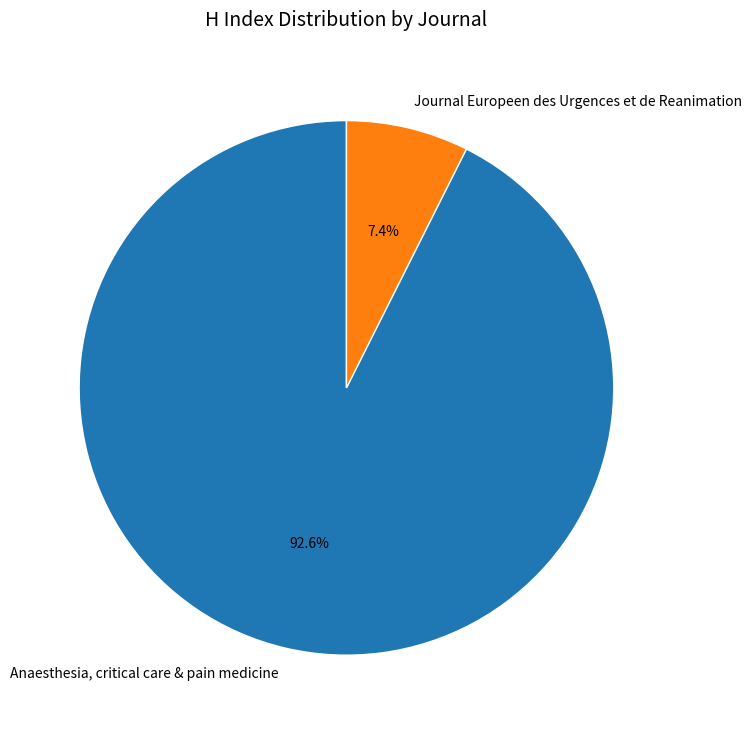

What is the ratio of the value at Anaesthesia, critical care & pain medicine to the value at Journal Europeen des Urgences et de Reanimation?

12.5